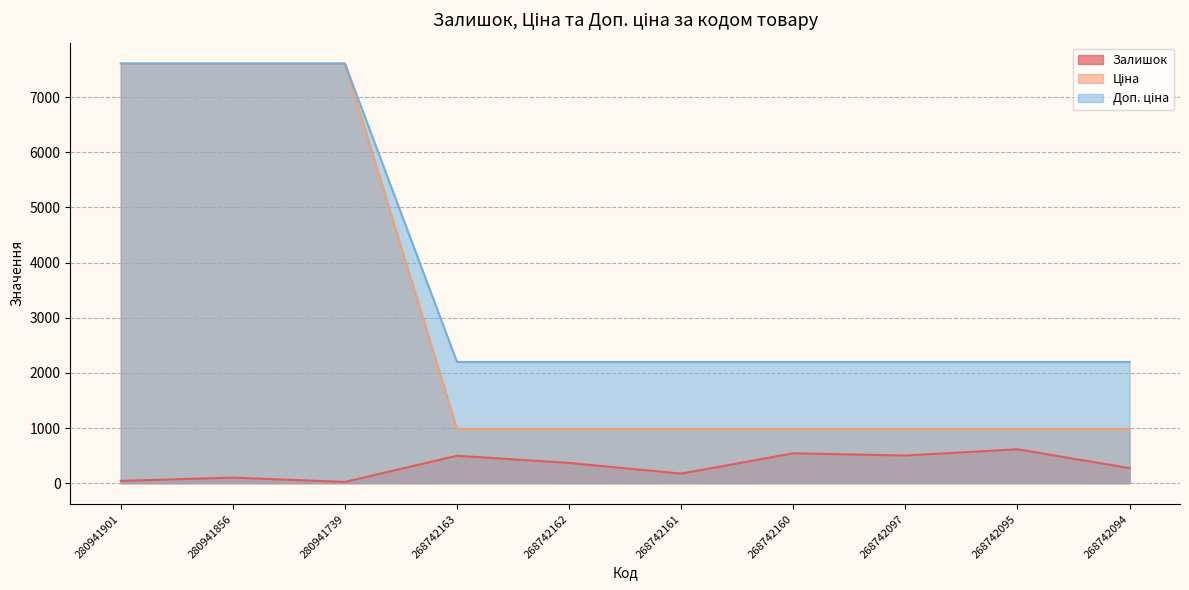

True or false: Доп. ціна has a value of 2197.3 at 268742161.

True